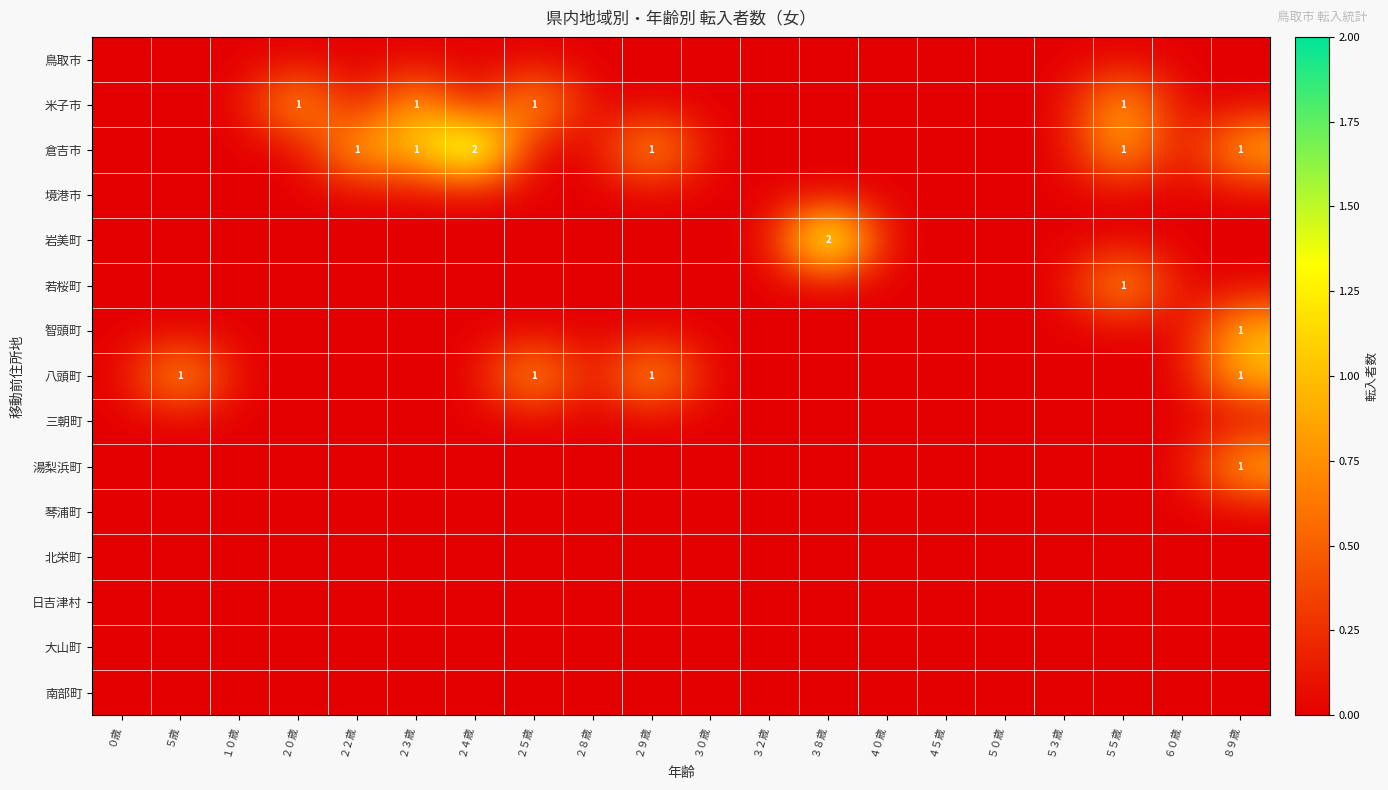

True or false: 若桜町 has a value of 1 at ５５歳.

True